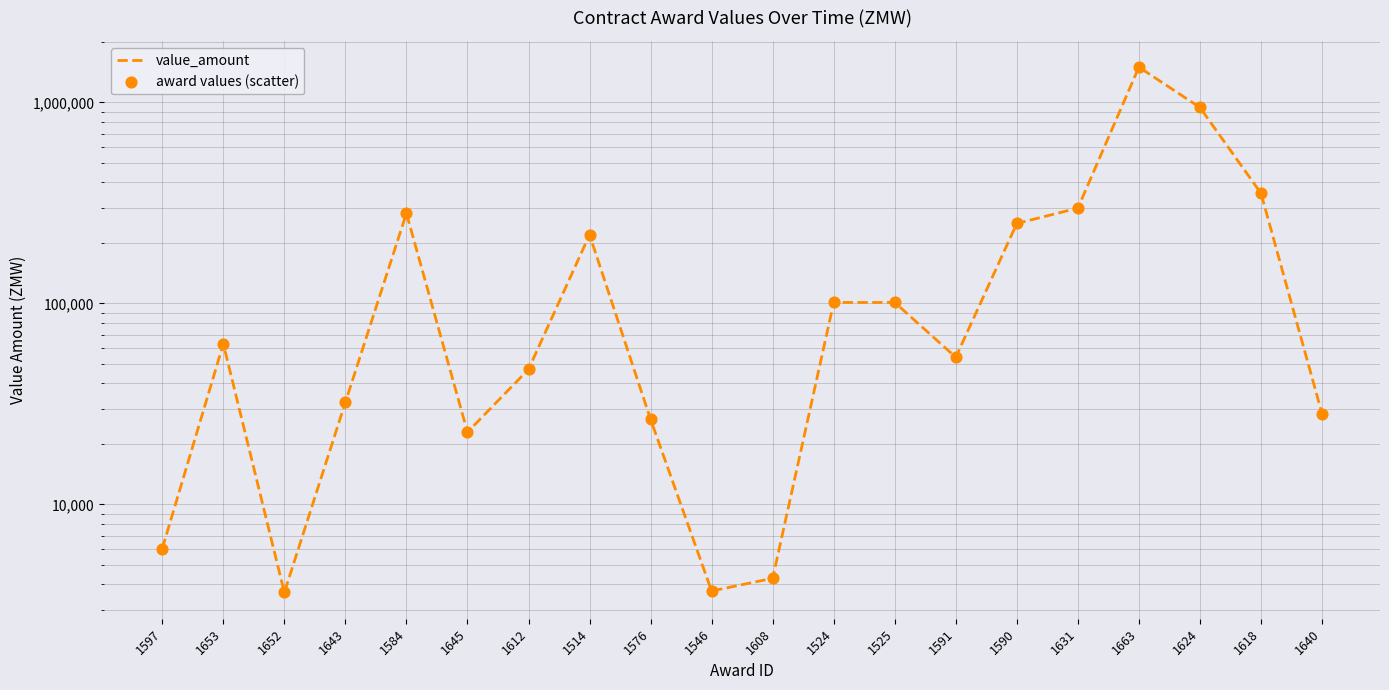

At how many categories does at least one series exceed 164839?

7